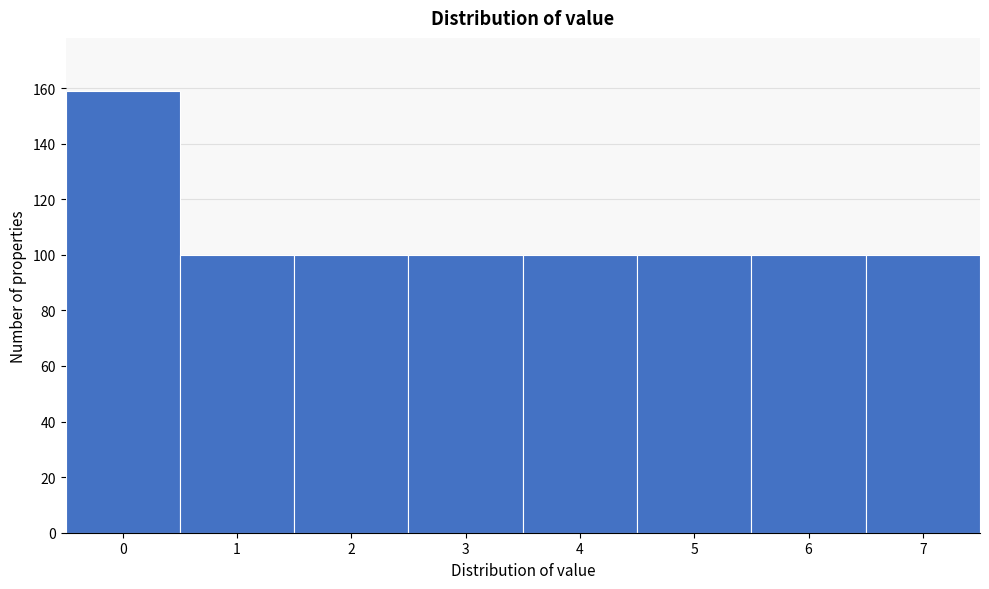

Reading left to right, extract all data points from this chart.

0=159	1=100	2=100	3=100	4=100	5=100	6=100	7=100